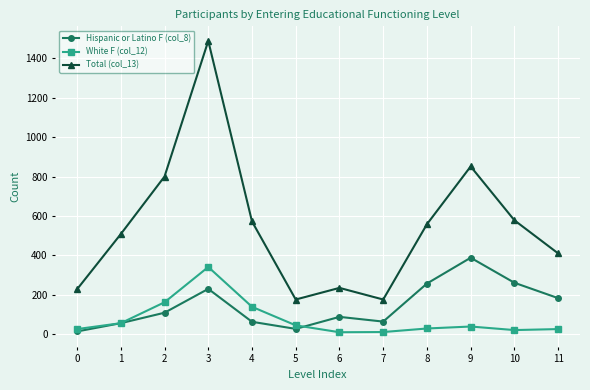

What is the sum of the White F (col_12) values at 3 and 5?

386